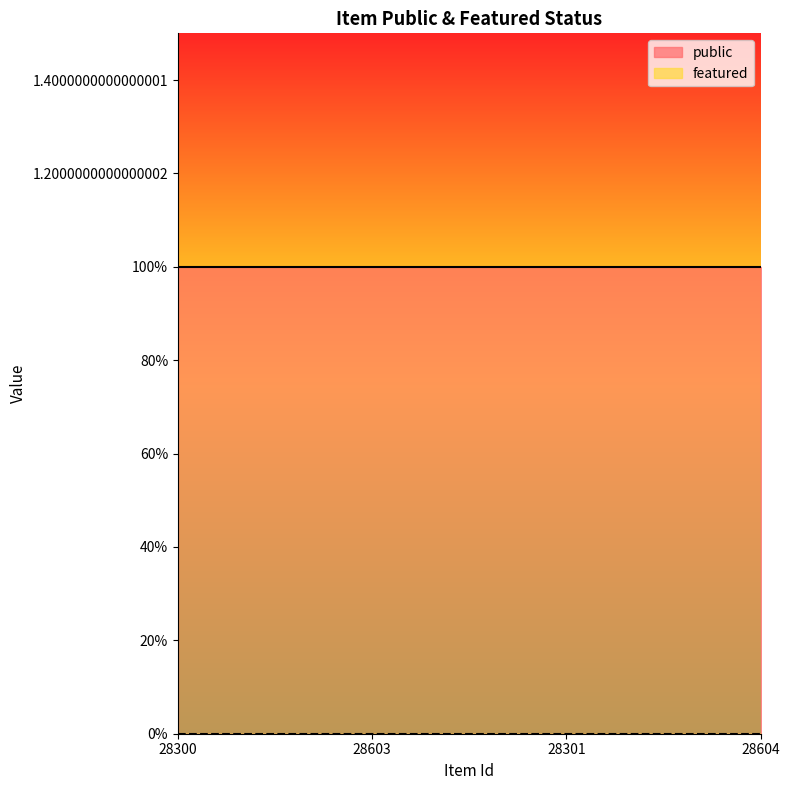

What are all the series names shown in the legend?

public, featured